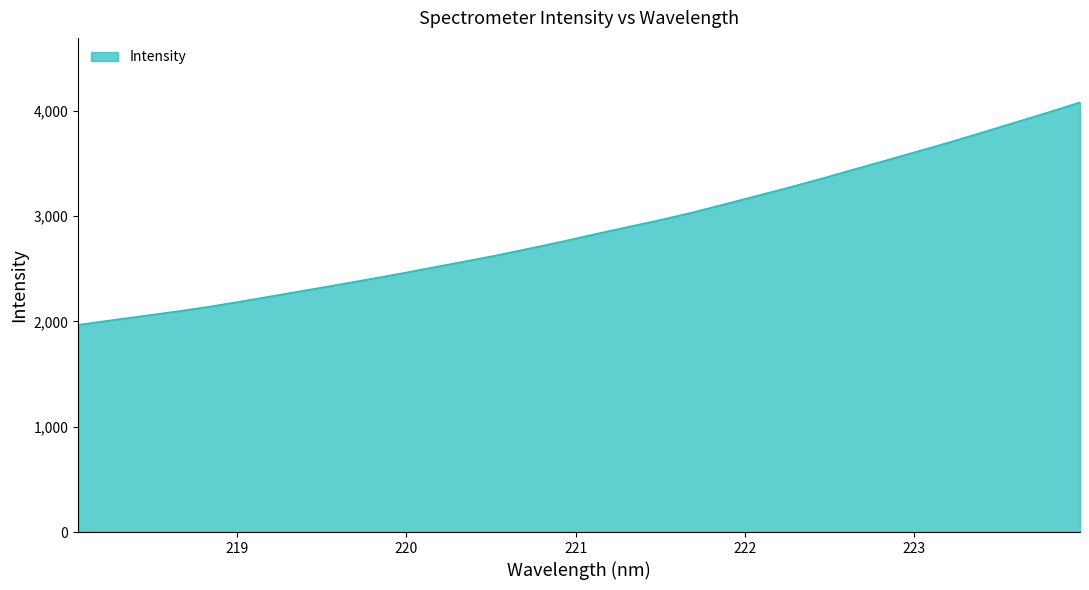

What is the smallest value displayed?

1966.6